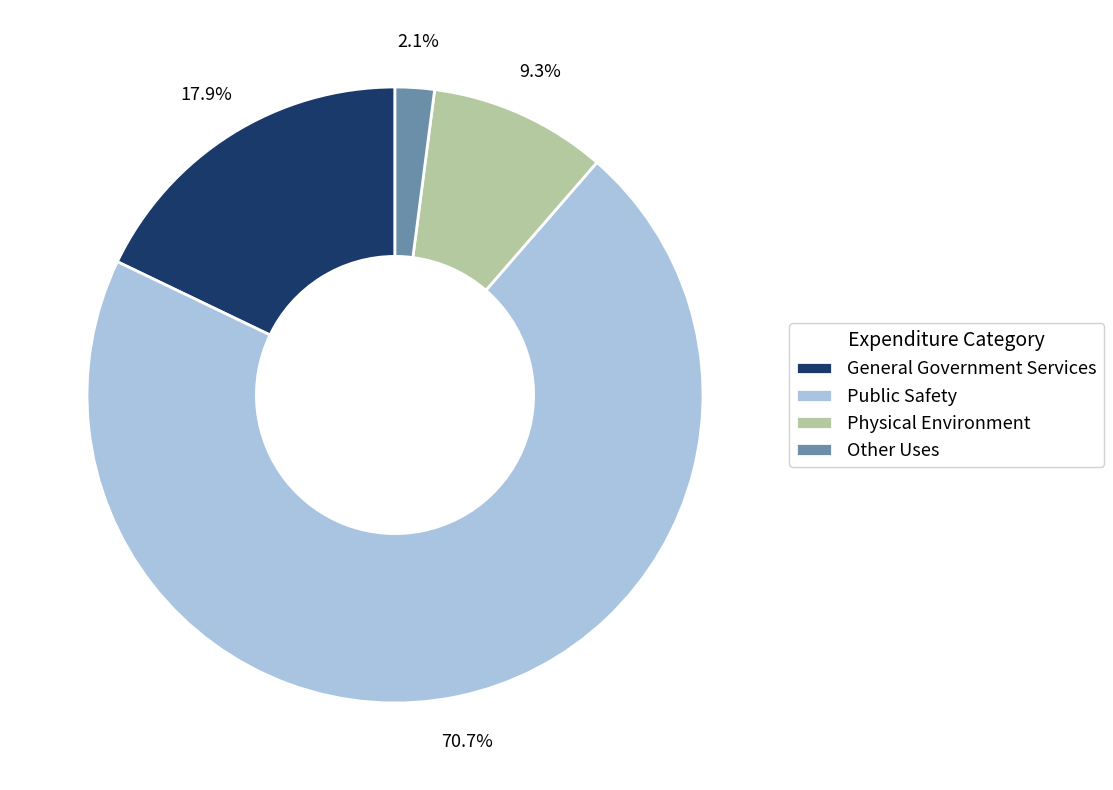

Between General Government Services and Physical Environment, which is larger?

General Government Services